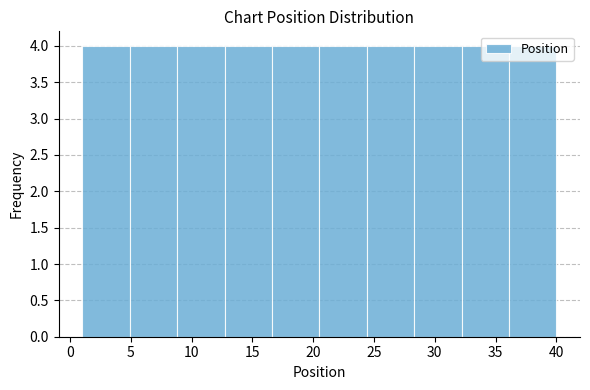

Reading left to right, transcribe this chart: for each bar, give the range it covers on the x-axis and its height. Neither the bar edges nor the heights are printed on the chart, so give them approximately, as read against the axes.

1.0 to 4.9: 4
4.9 to 8.8: 4
8.8 to 12.7: 4
12.7 to 16.6: 4
16.6 to 20.5: 4
20.5 to 24.4: 4
24.4 to 28.3: 4
28.3 to 32.2: 4
32.2 to 36.1: 4
36.1 to 40.0: 4